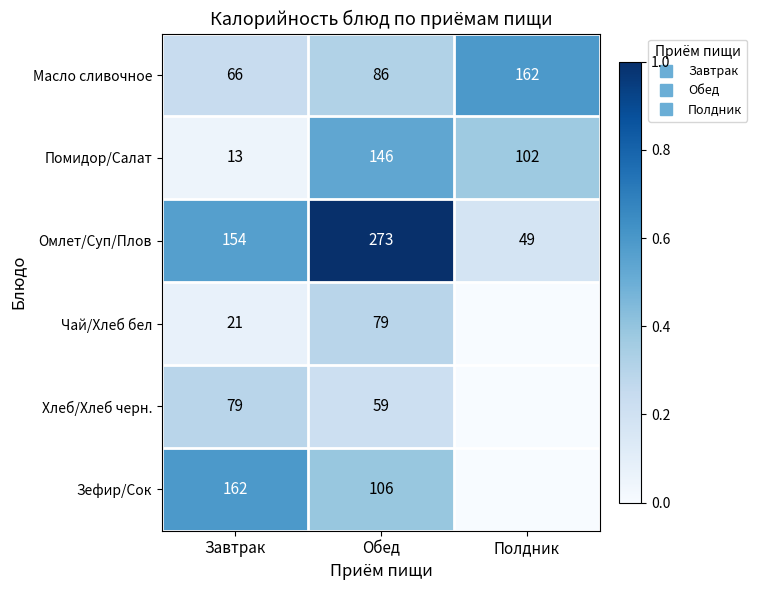

What is the maximum value for Масло сливочное?

0.6